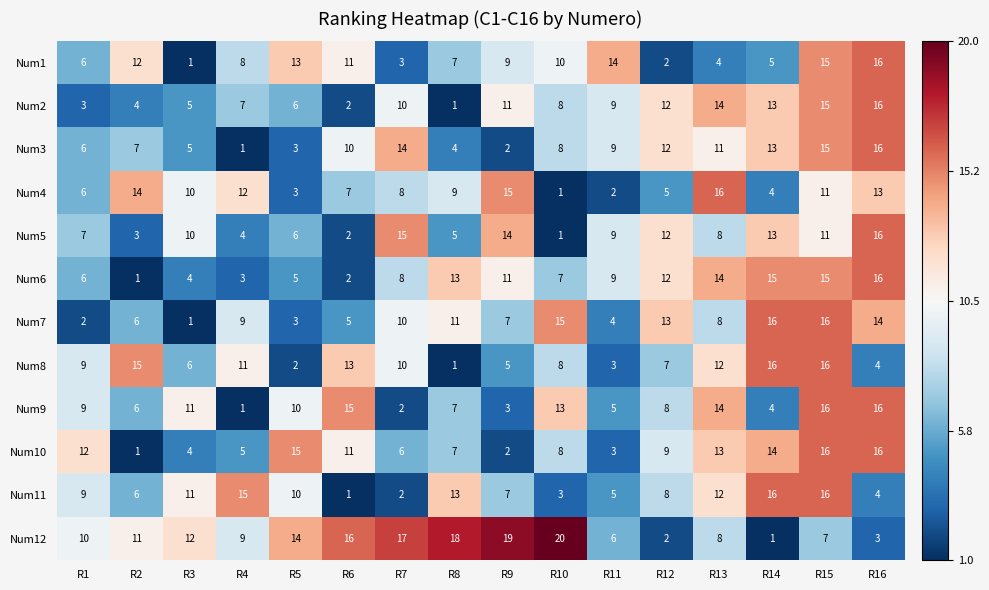

What is the highest value of the Num5 series?

16